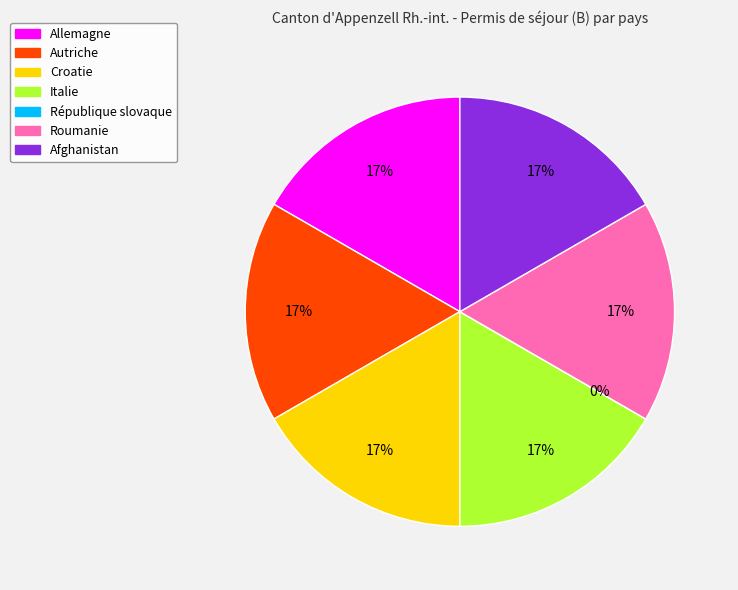

Is it true that Afghanistan is 27% of the pie?

False